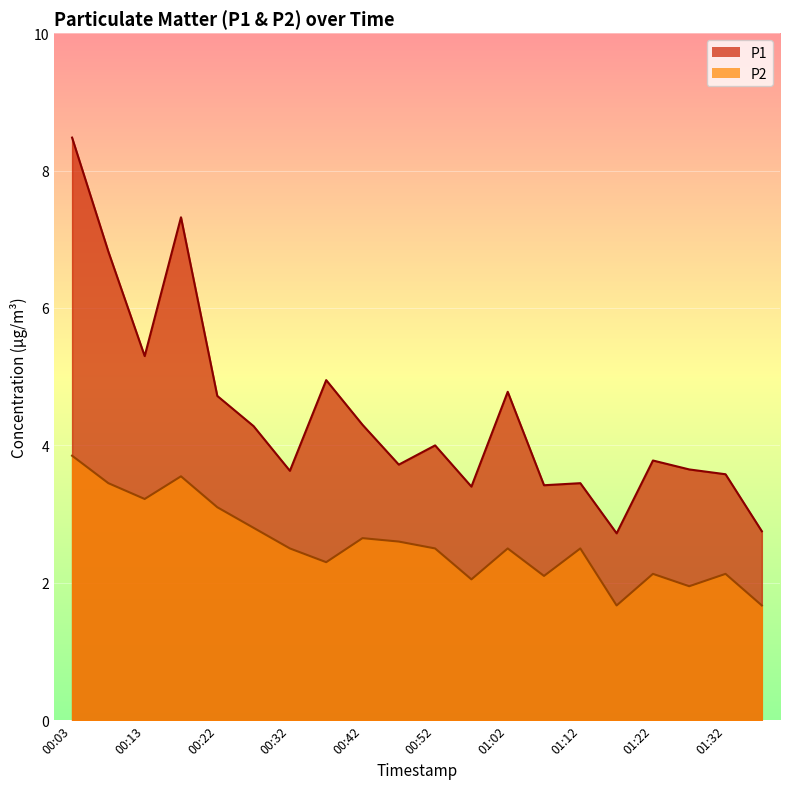

True or false: P1 and P2 cross at least once.

False